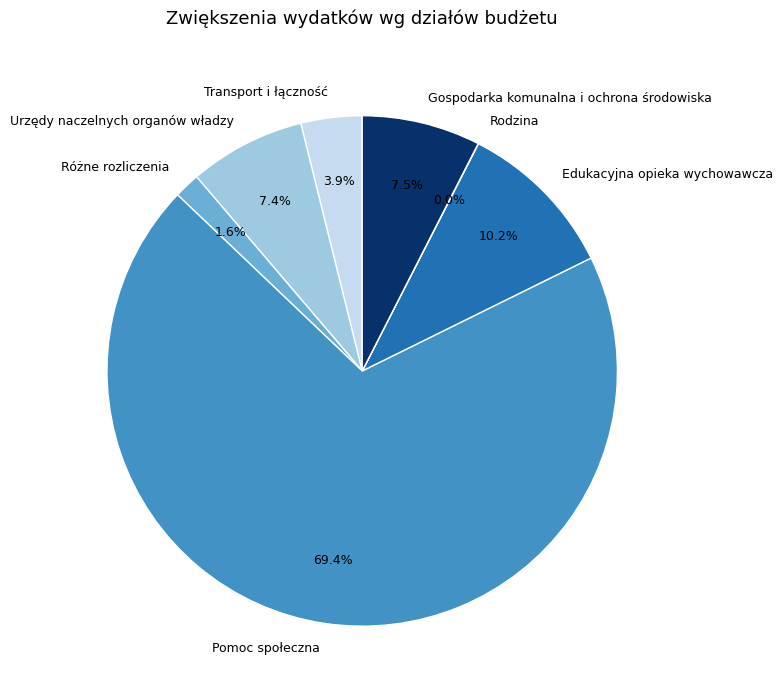

What percentage is NOT represented by Urzędy naczelnych organów władzy?

92.6%